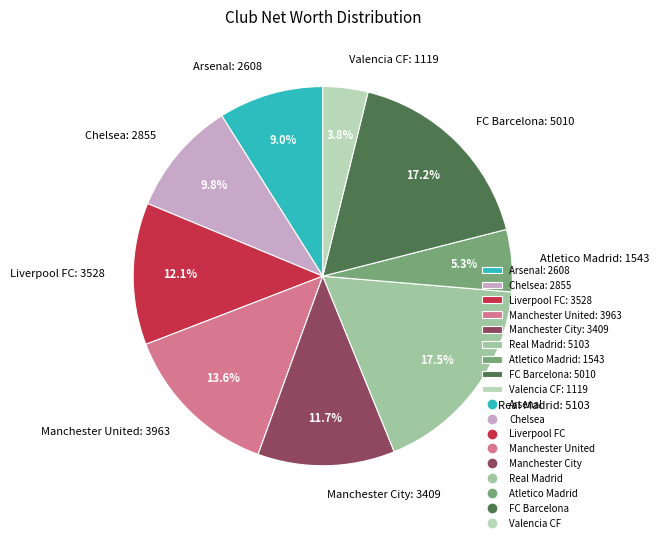

Is there any slice that represents more than half of the pie?

No